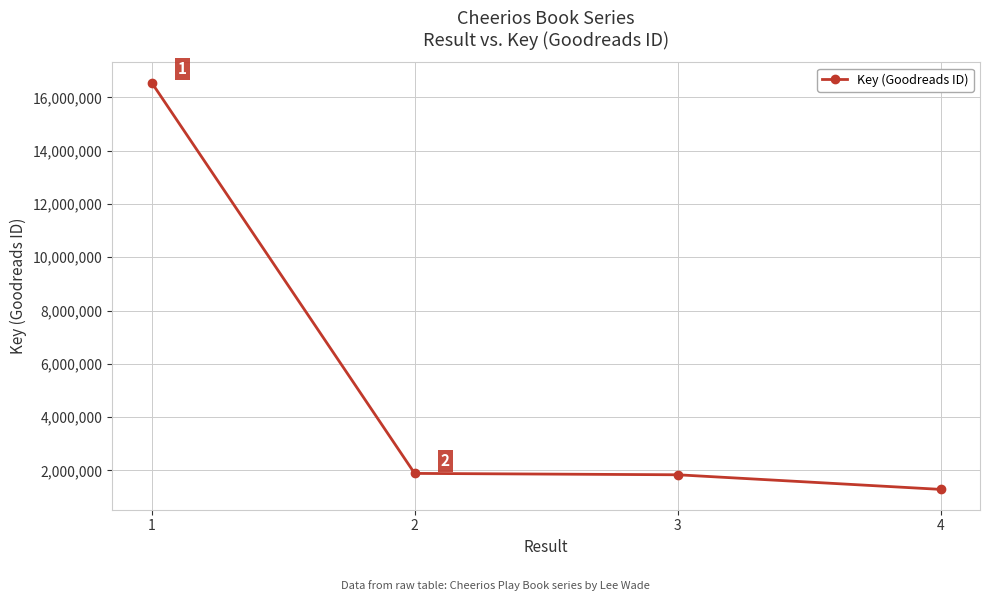

Rank the categories by value from lowest to highest.

4, 3, 2, 1